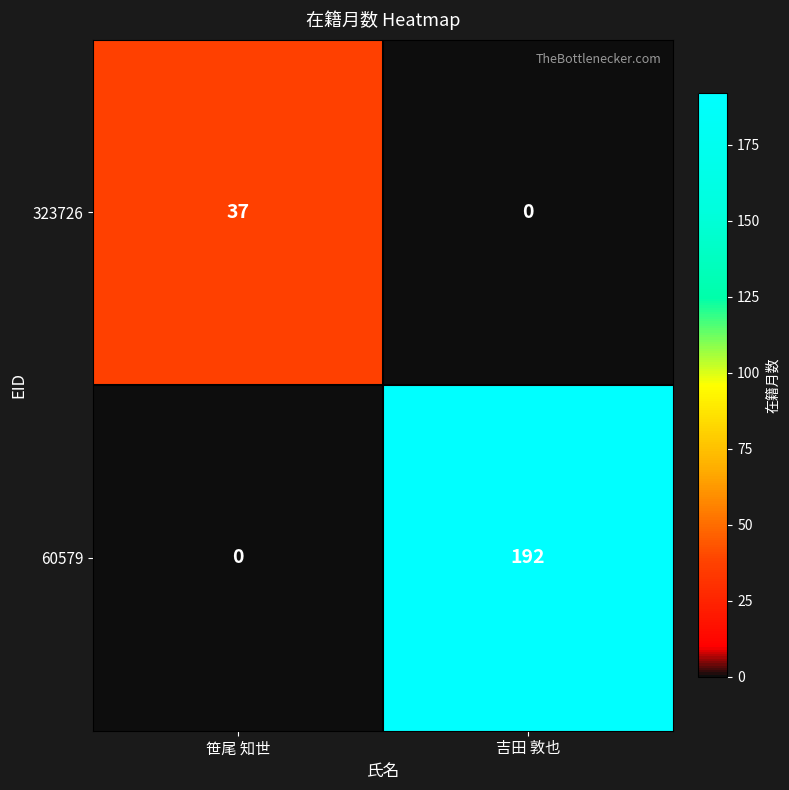

How many values in 323726 are above zero?

1